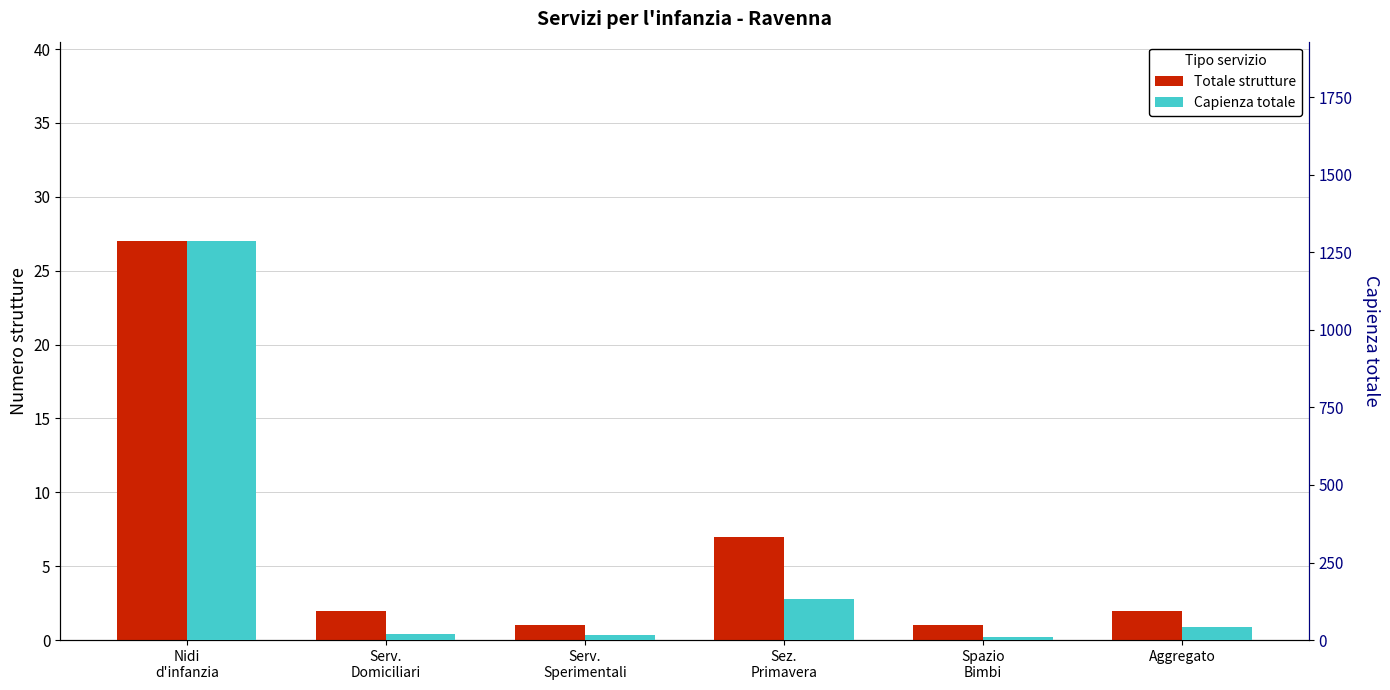

How many bars are there in each group?

2